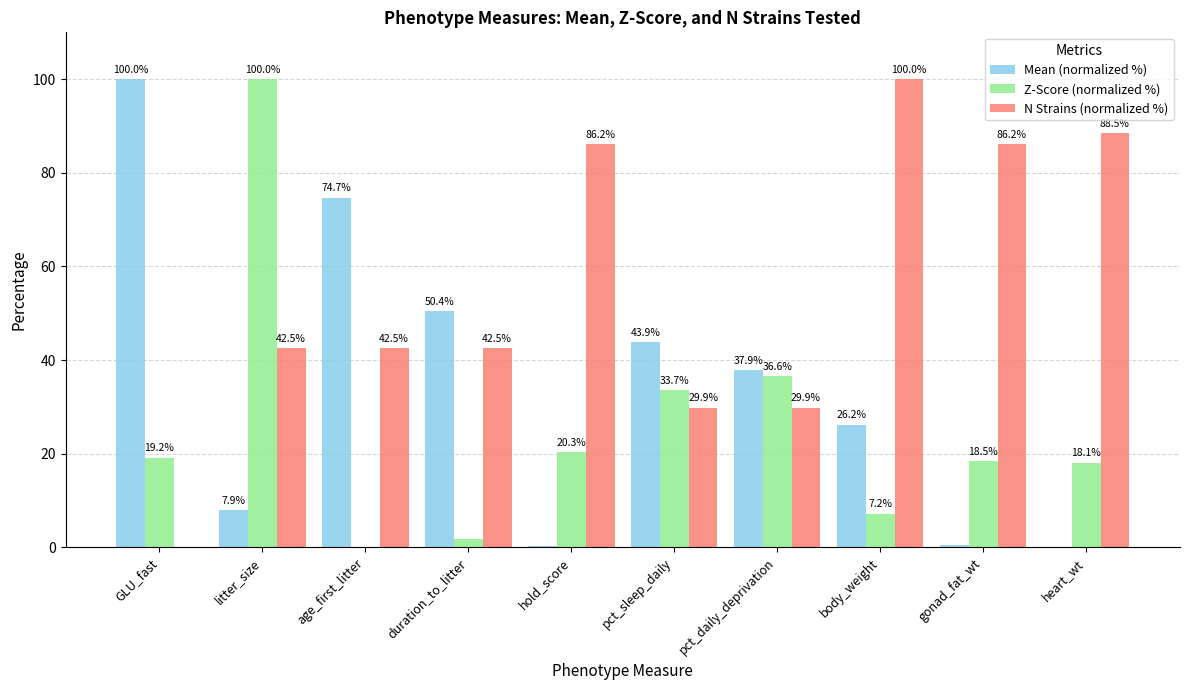

What are all the series names shown in the legend?

Mean (normalized %), Z-Score (normalized %), N Strains (normalized %)